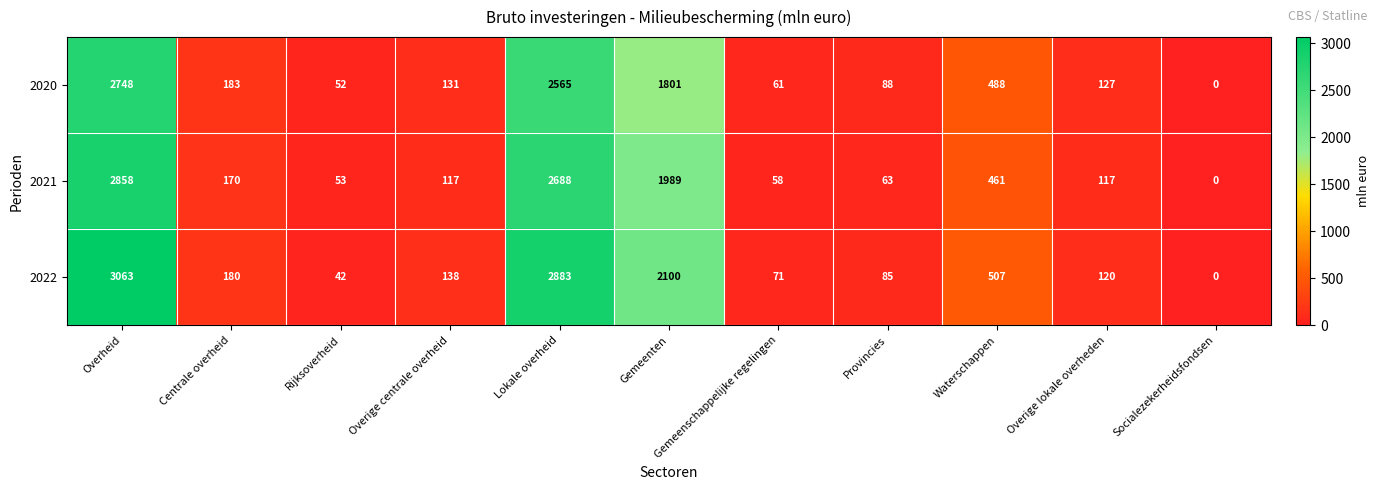

What is the difference between the highest and lowest values at Rijksoverheid?

11